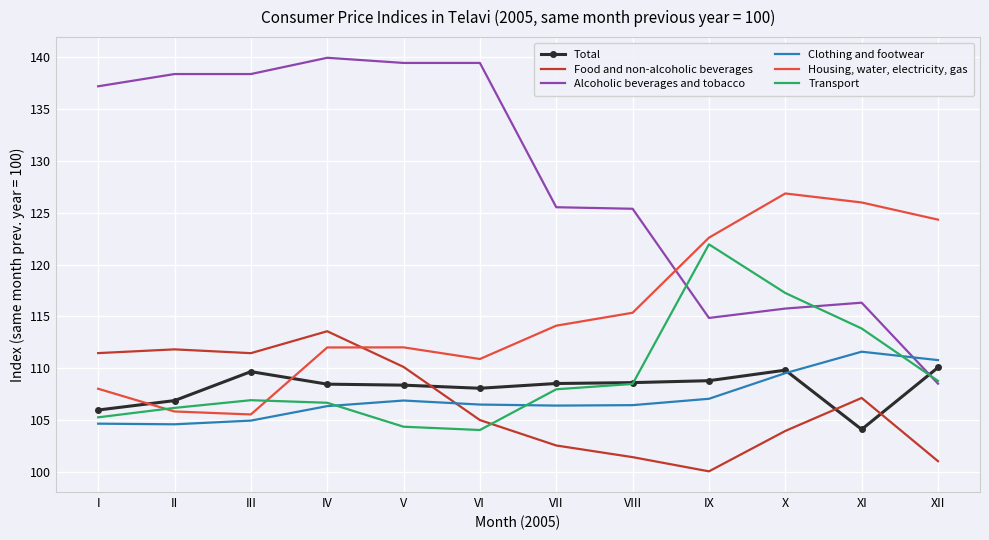

Is the value of Clothing and footwear at VIII greater than the value of Housing, water, electricity, gas at XI?

No